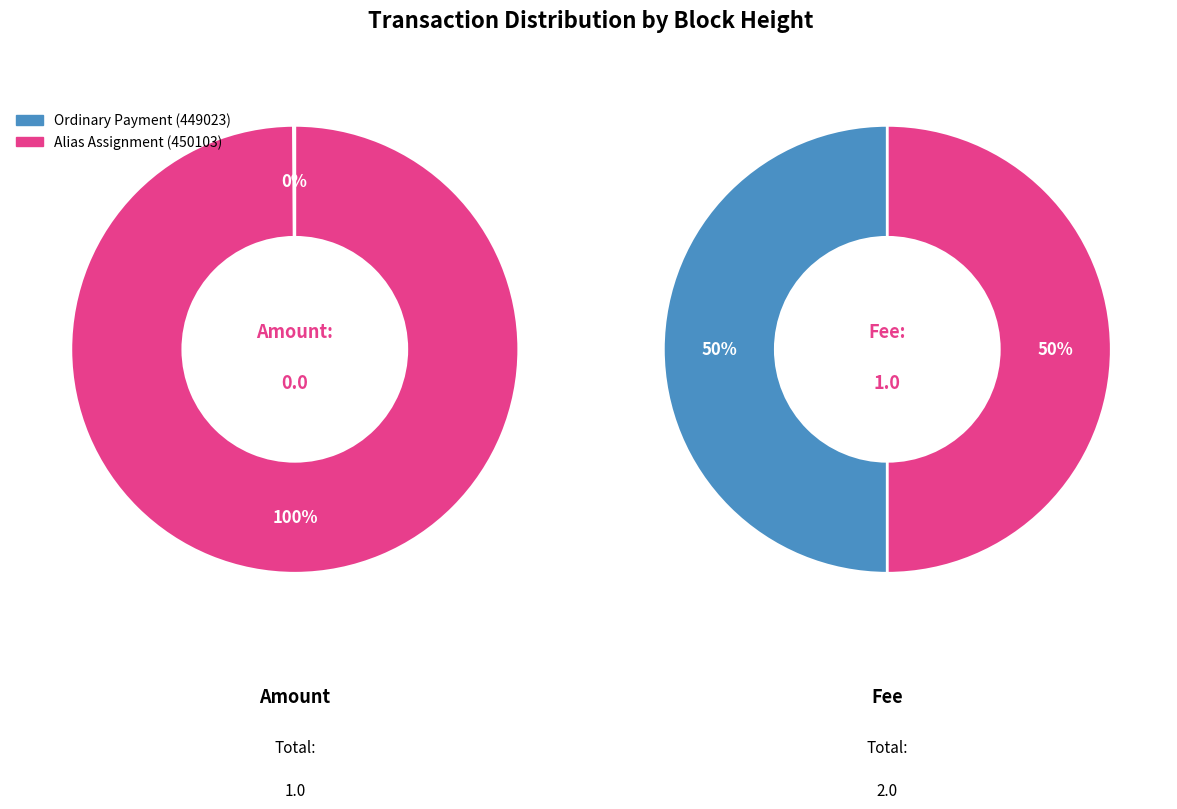

Which category has the smallest portion of the pie?

449023